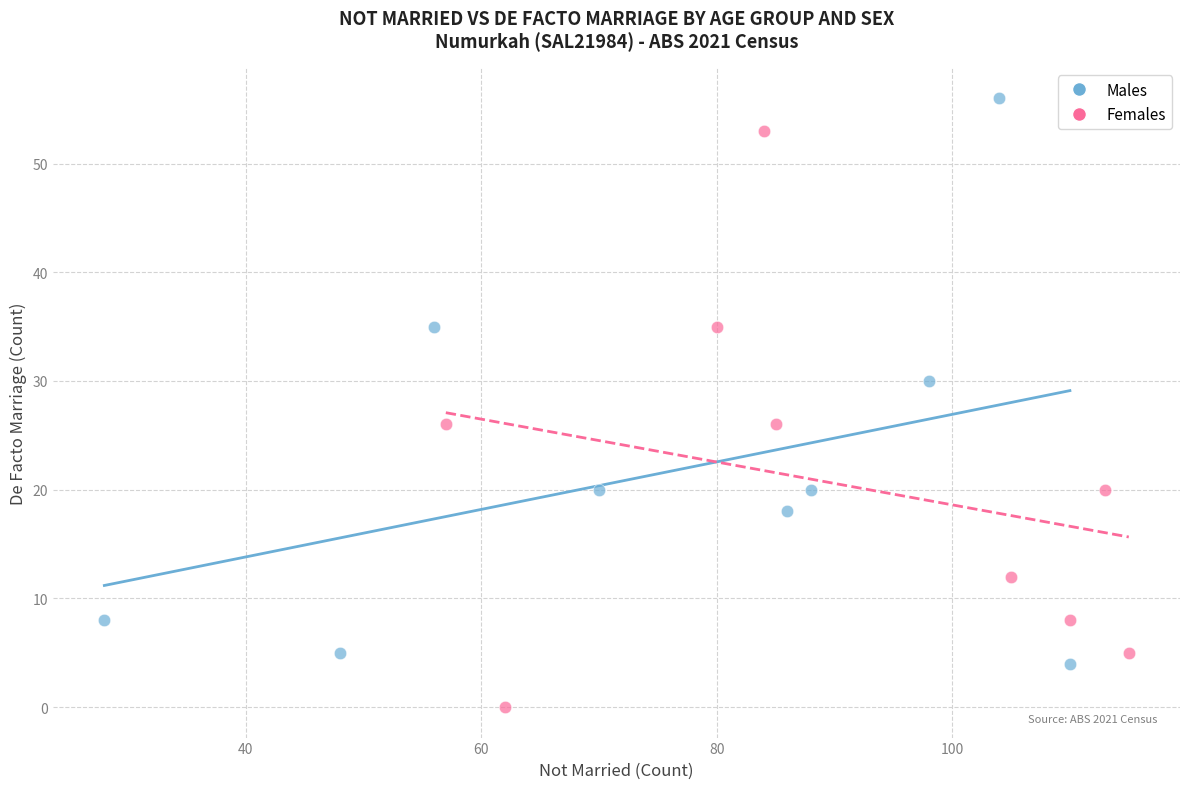

Which series contains the lowest Y value?

Females